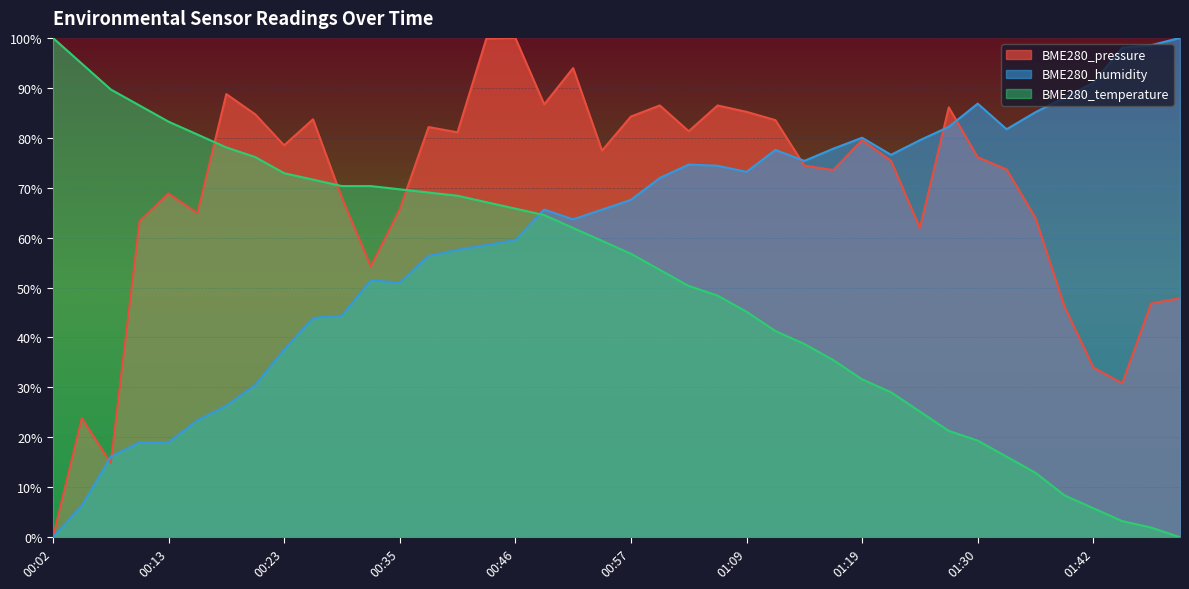

What is the sum of all BME280_humidity values?

2435.9